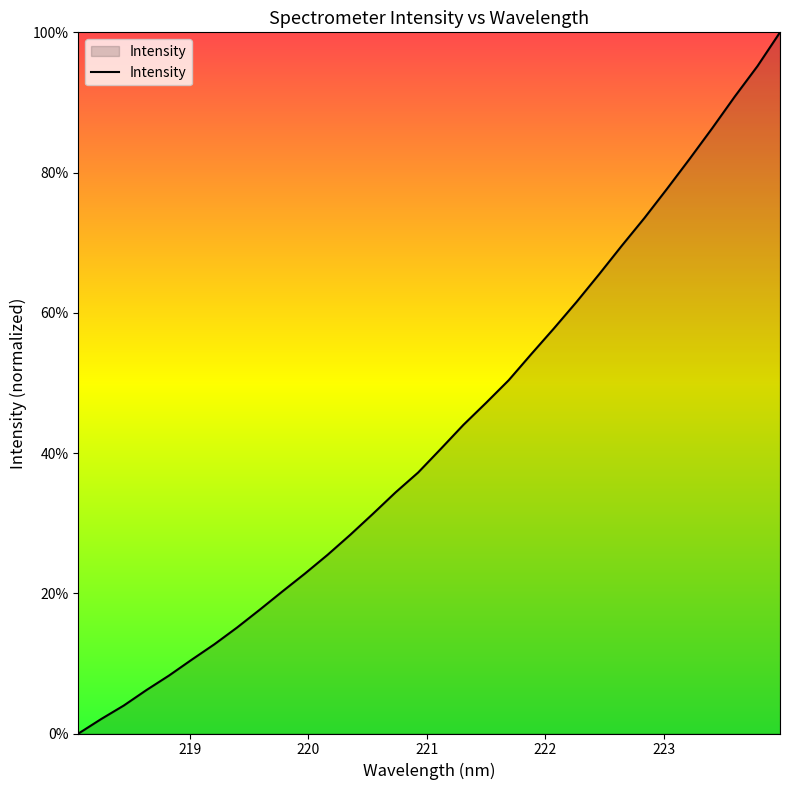

What is the greatest value displayed?

100.0